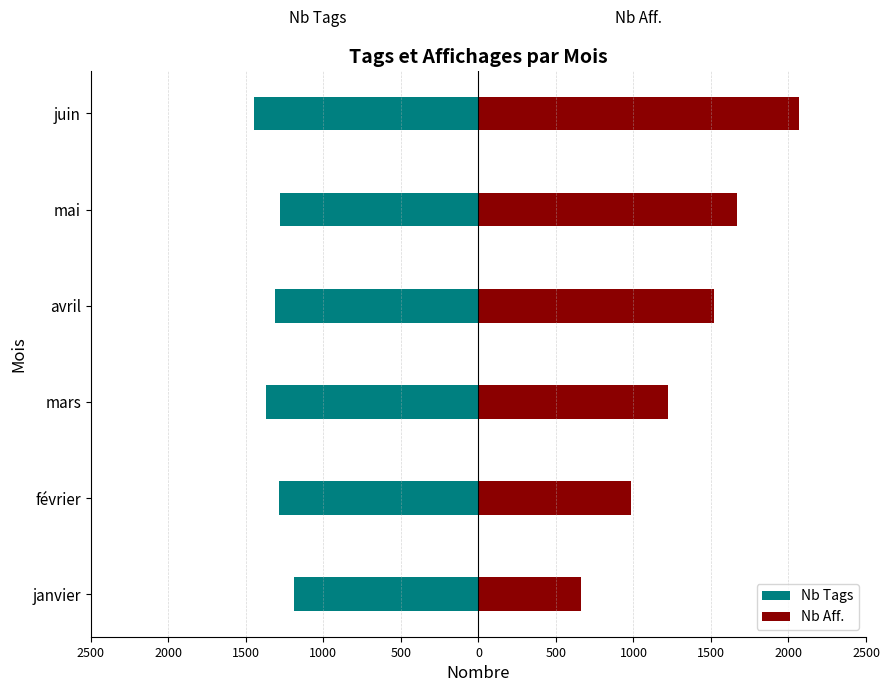

How many distinct data groups are displayed?

2